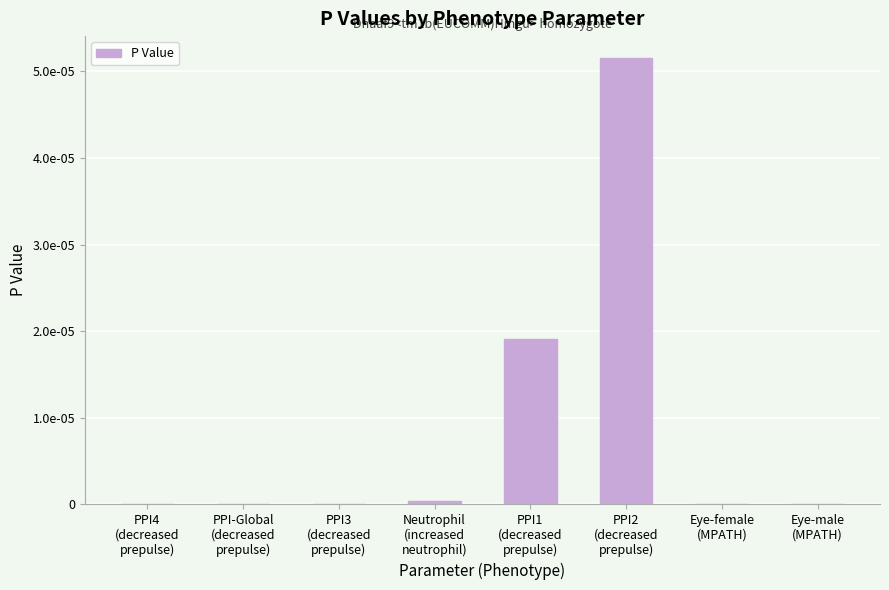

What position from the left is Eye-female
(MPATH)?

7